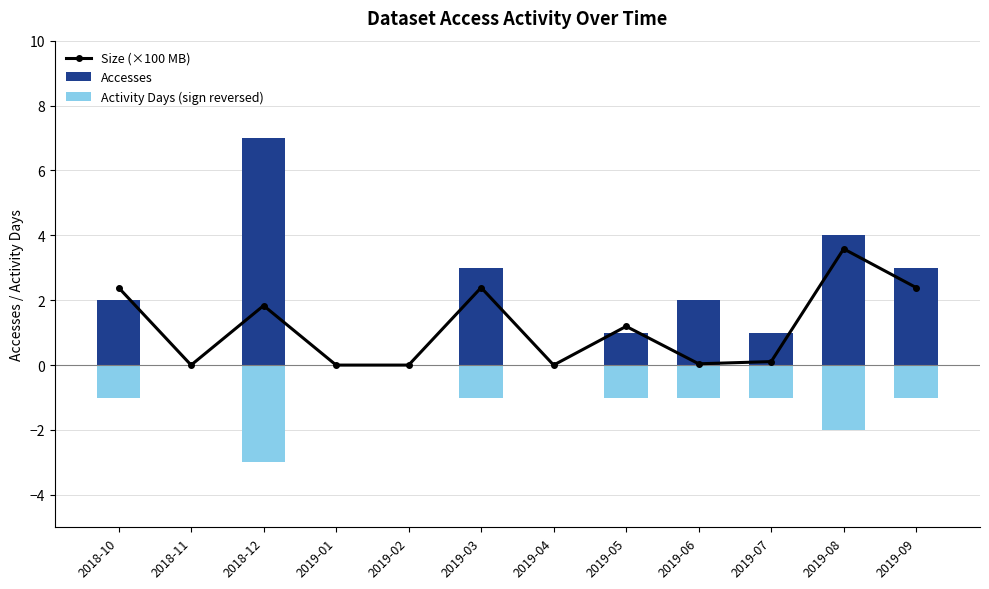

Which category has the lowest value in the Accesses series?

2018-11